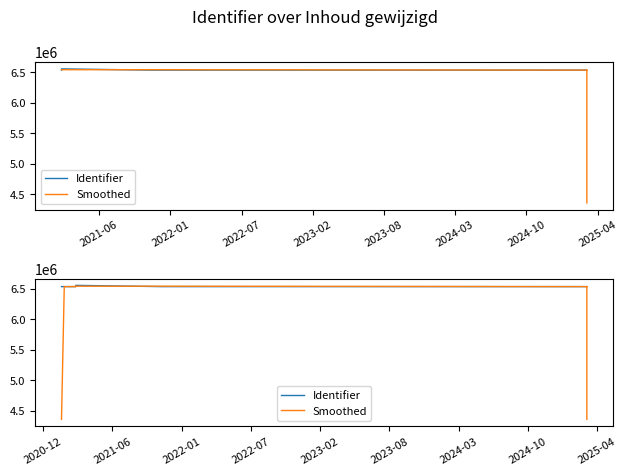

What are all the series names shown in the legend?

Identifier, Smoothed